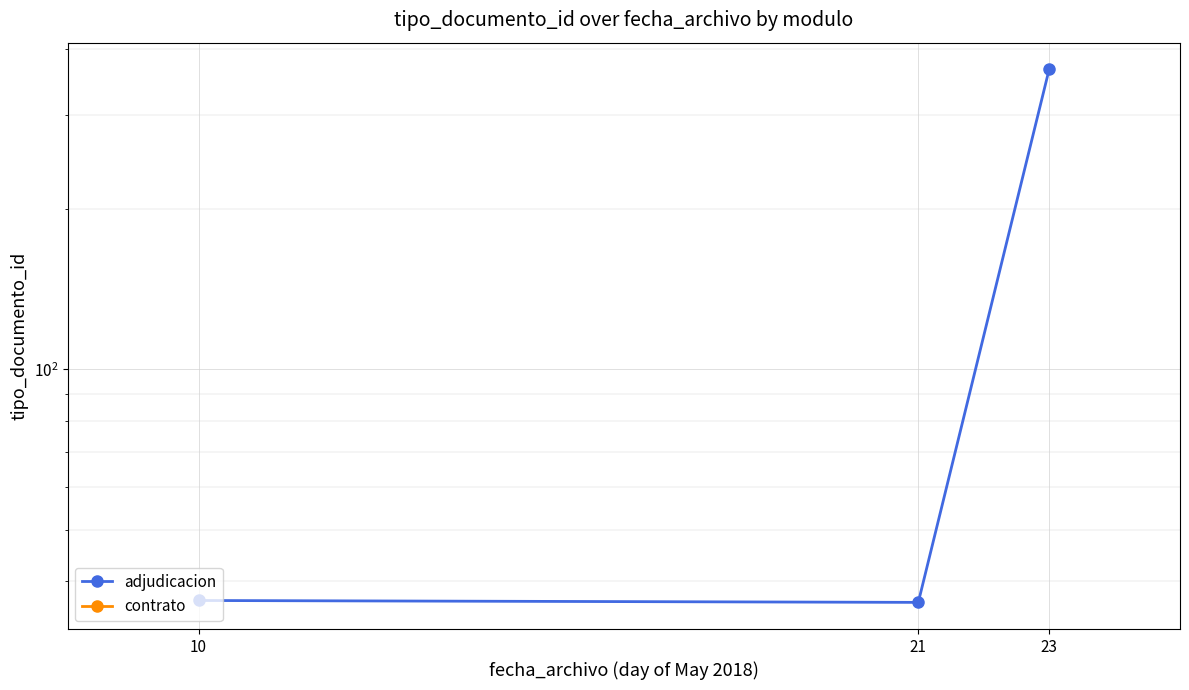

Rank the categories by value from lowest to highest.

21, 10, 23